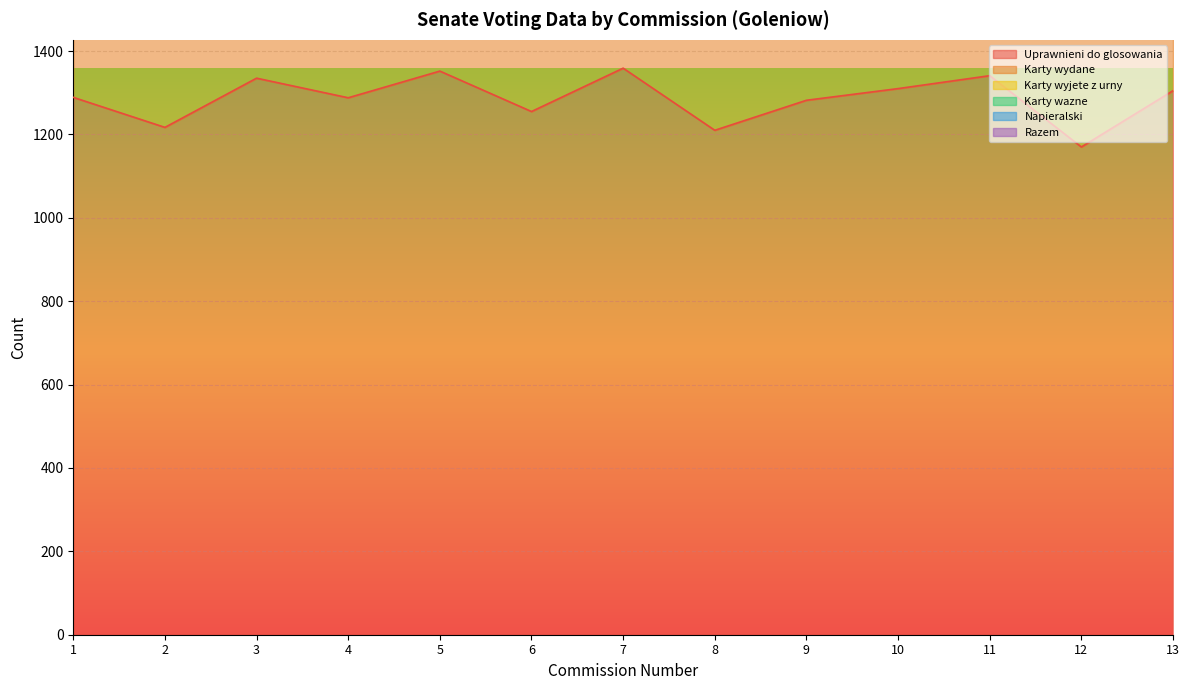

The value of Uprawnieni do glosowania at 4 is 642. True or false?

False